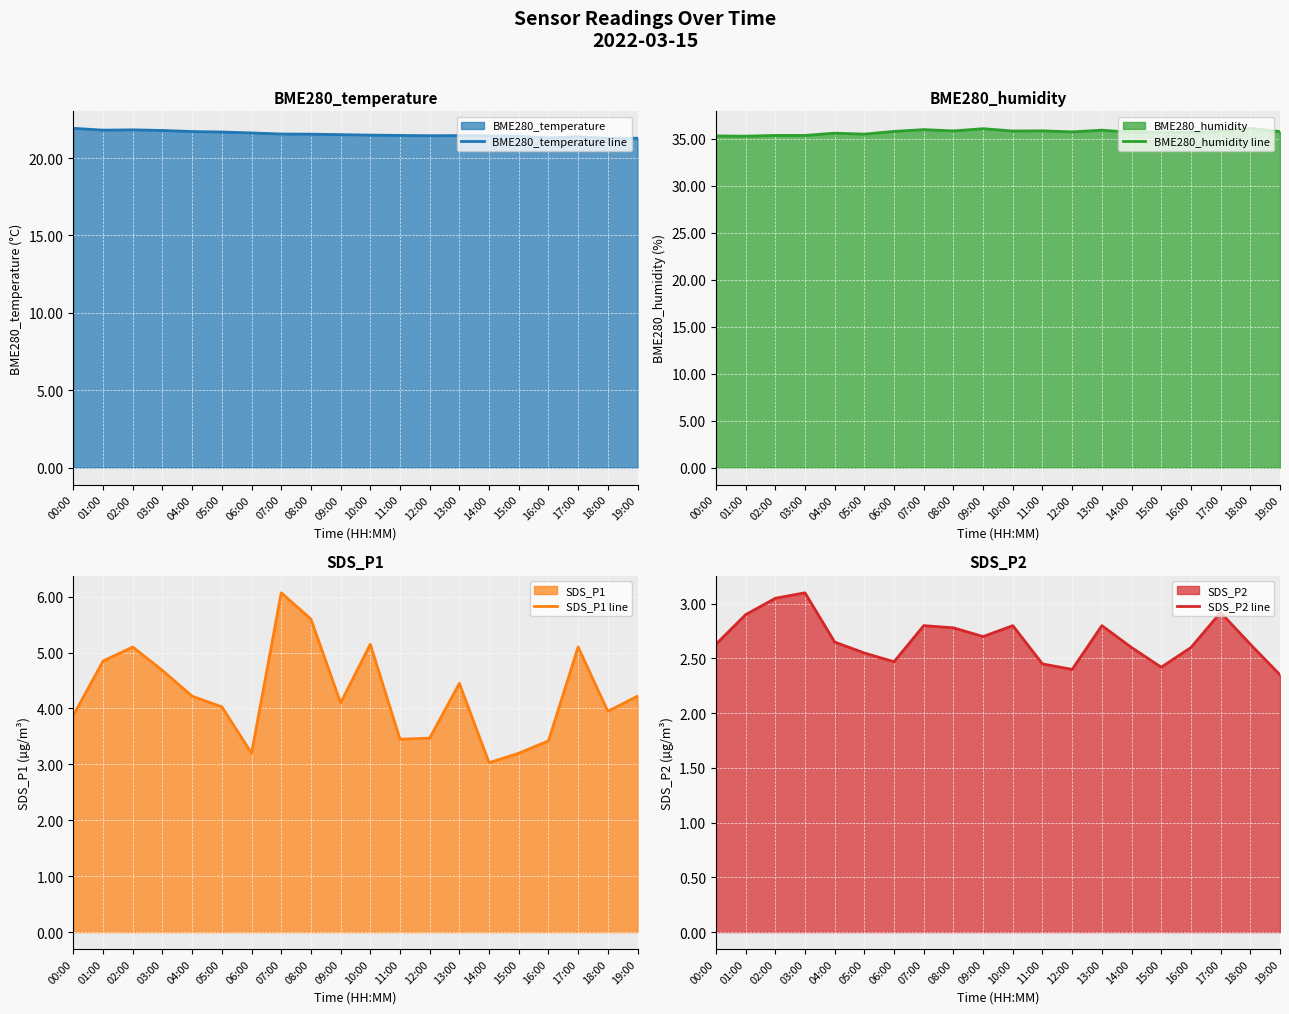

At which category does BME280_humidity line reach its first local peak?

04:00